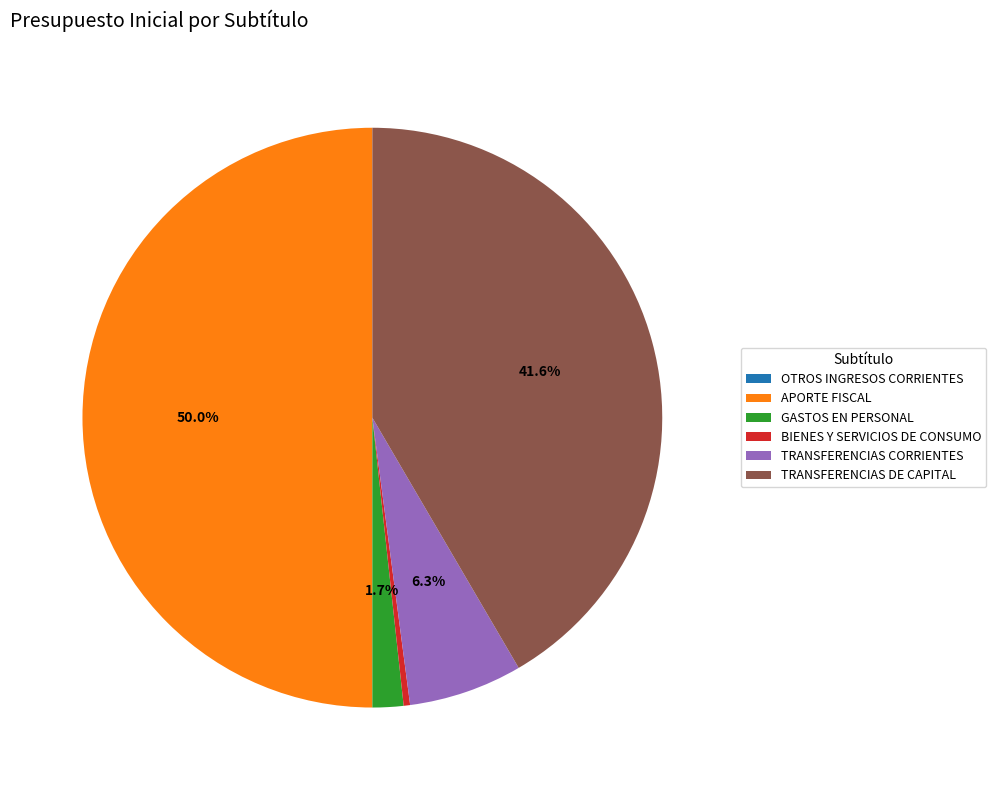

What percentage is NOT represented by GASTOS EN PERSONAL?

98.3%